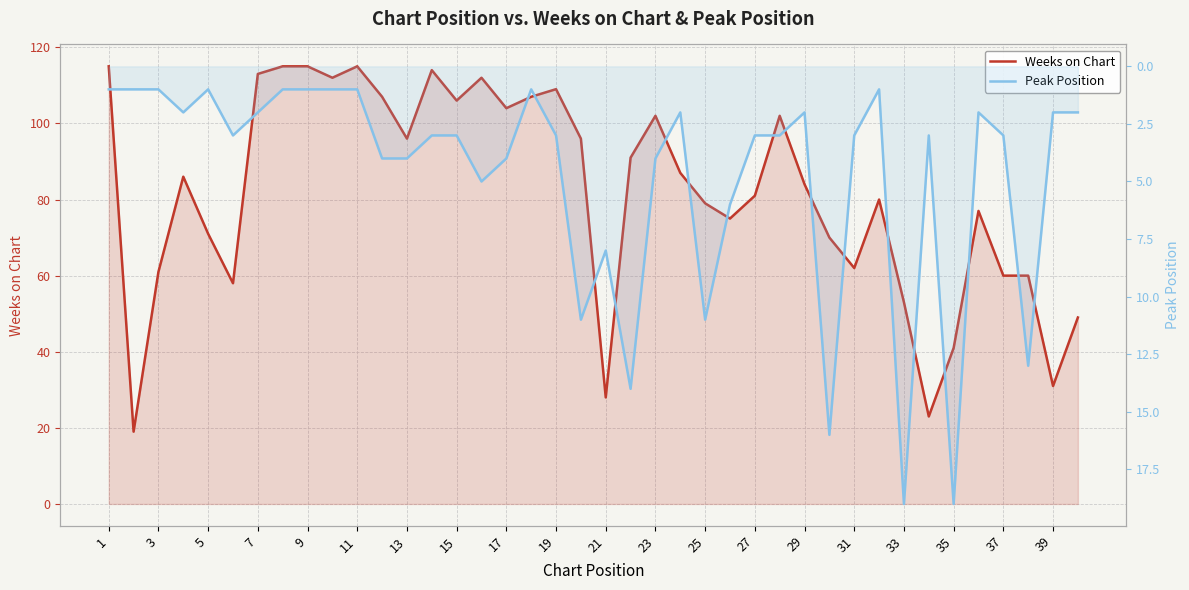

At how many categories does at least one series exceed 35?

36